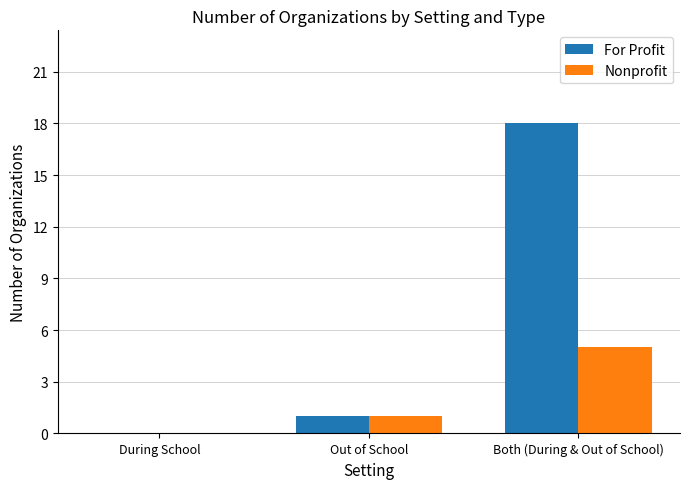

At which category is the sum across all series the highest?

Both (During & Out of School)